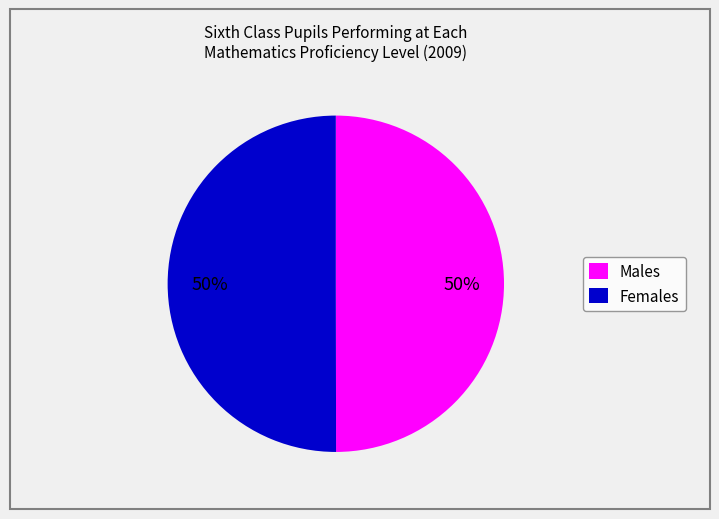

To the nearest percent, what is the average slice percentage?

50%